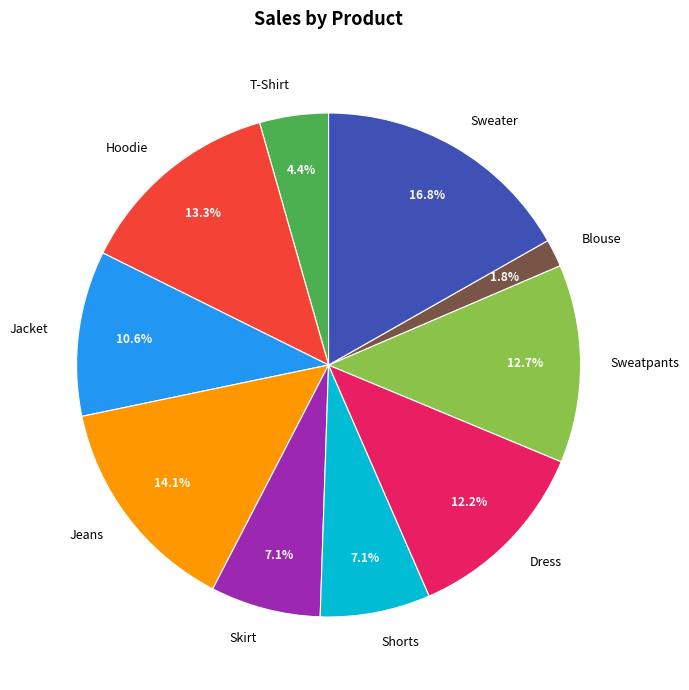

What percentage is the Hoodie slice, to the nearest percent?

13%